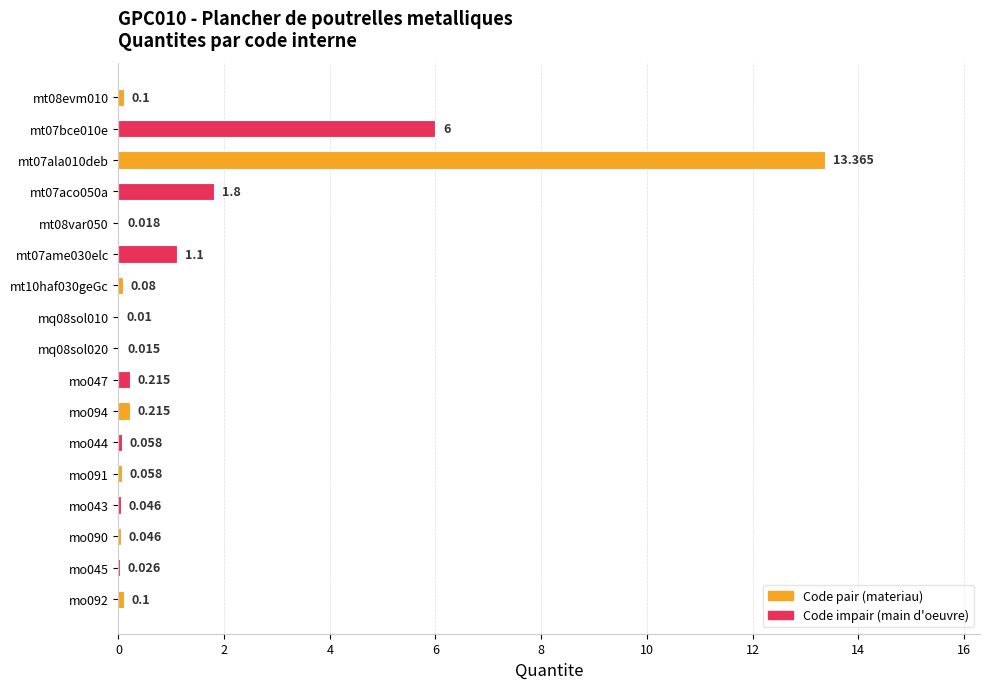

What is the difference between the maximum and second lowest values?

13.3